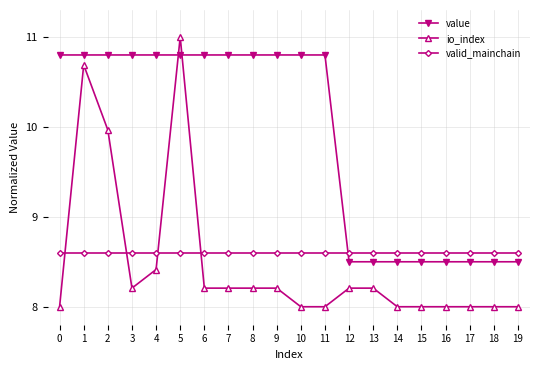

Is the value of io_index at 15 greater than the value of value at 12?

No